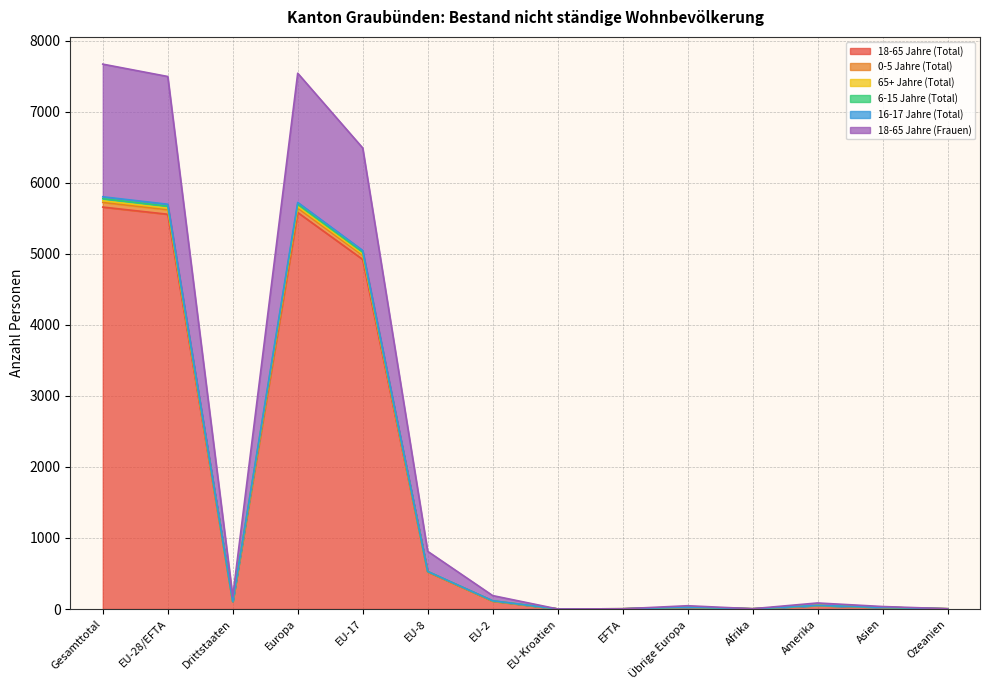

In 6-15 Jahre (Total), how many points are higher than both neighbors (excluding endpoints)?

3